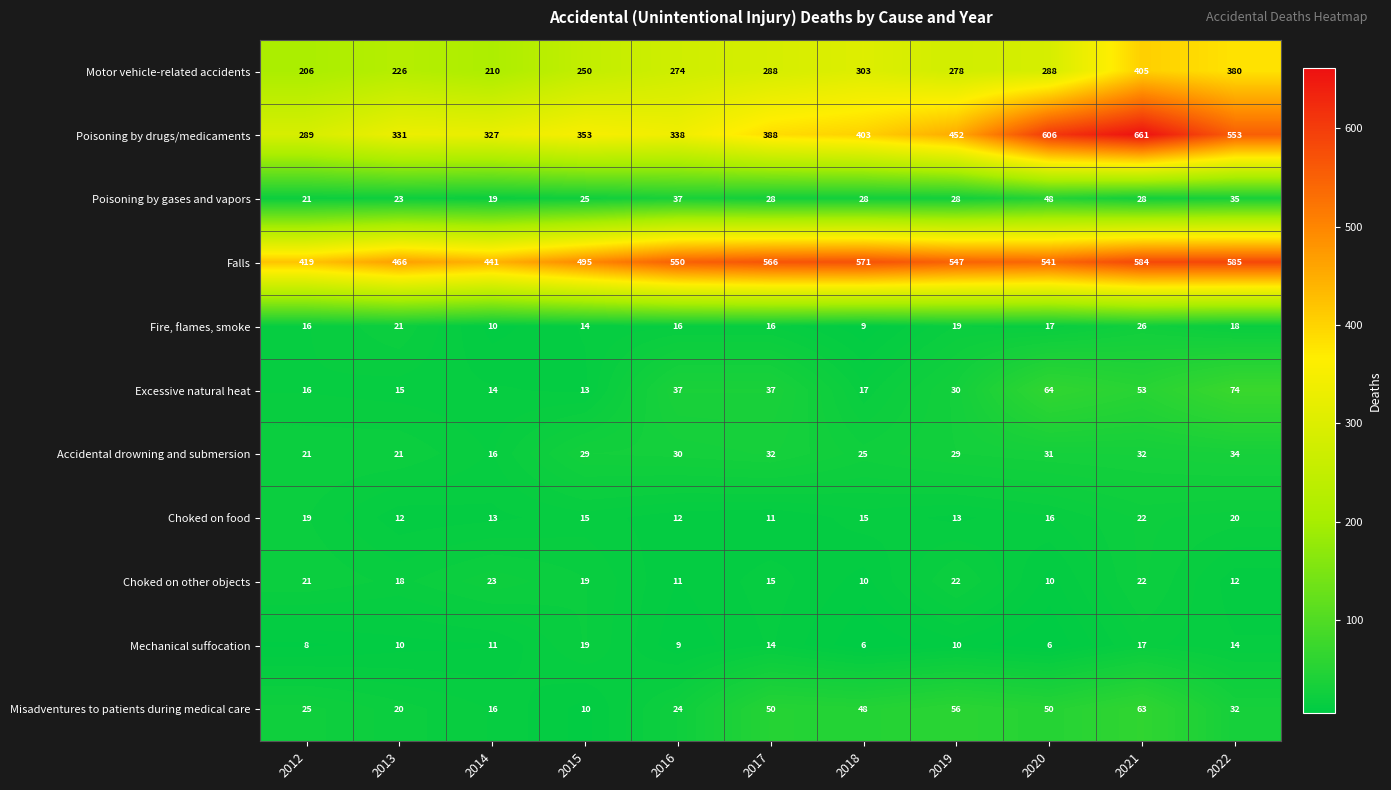

What is the difference between the second highest and second lowest values in the Falls series?

143